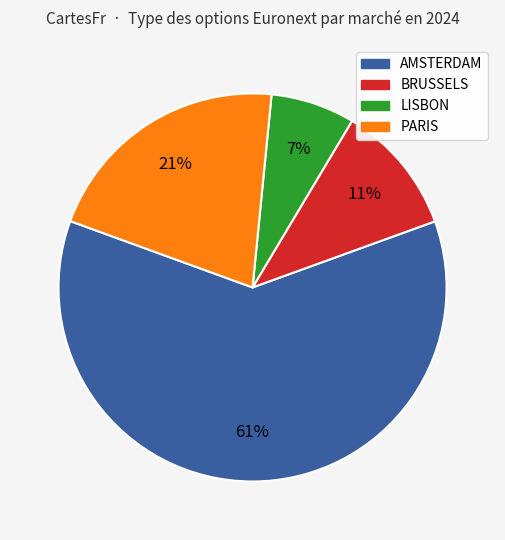

Rank the categories by value from highest to lowest.

AMSTERDAM, PARIS, BRUSSELS, LISBON